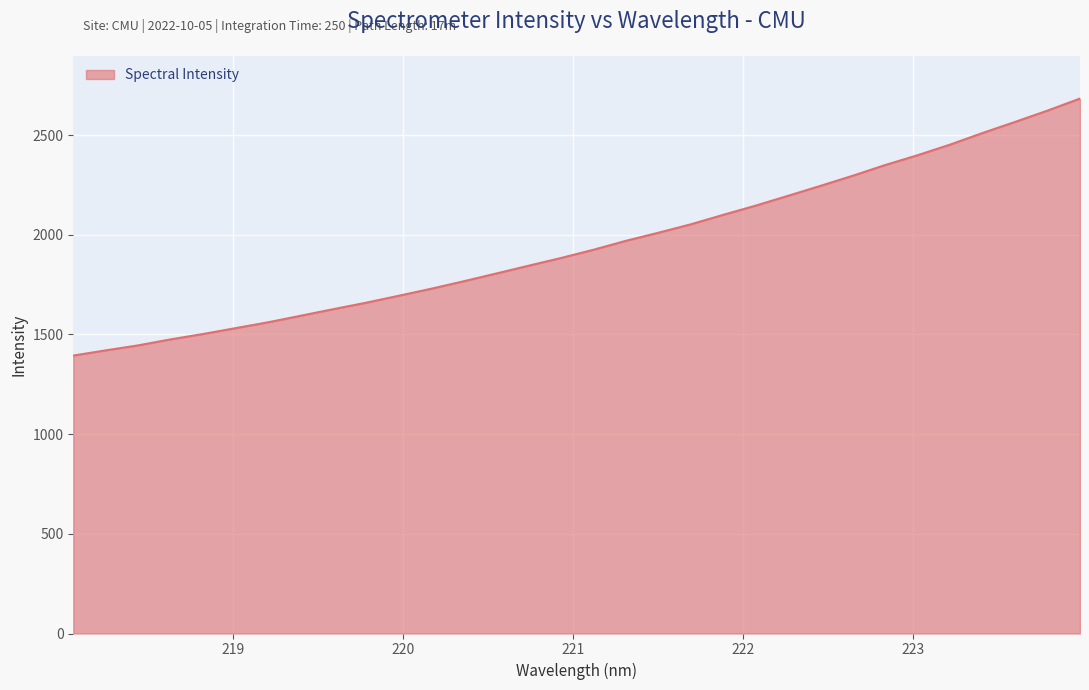

What is the average value?

1951.6